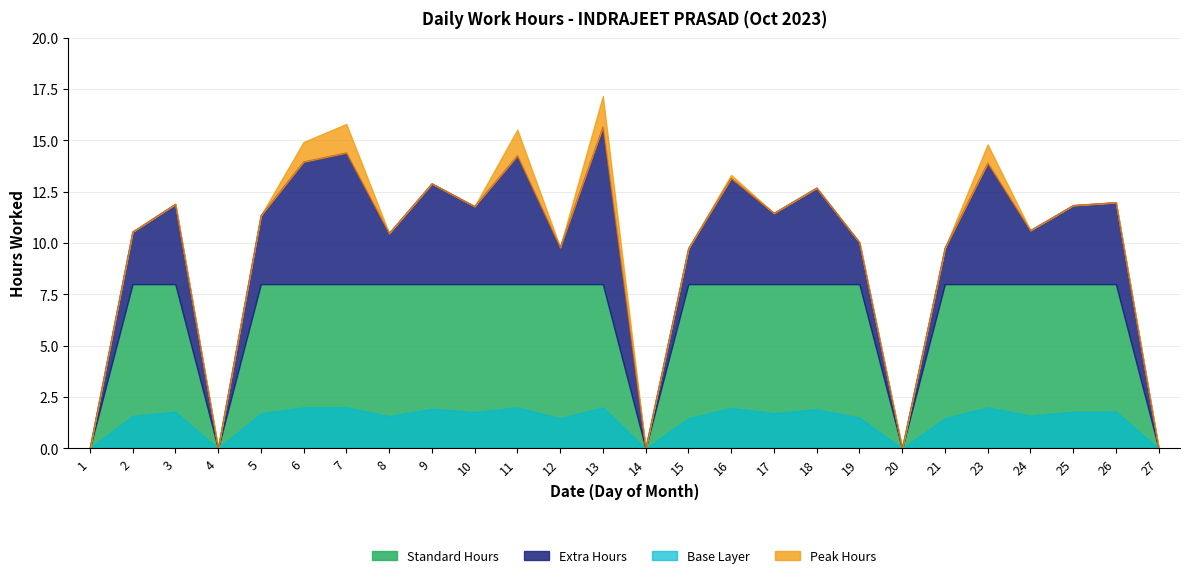

The value of Low Hours at 12 is 2.2. True or false?

False